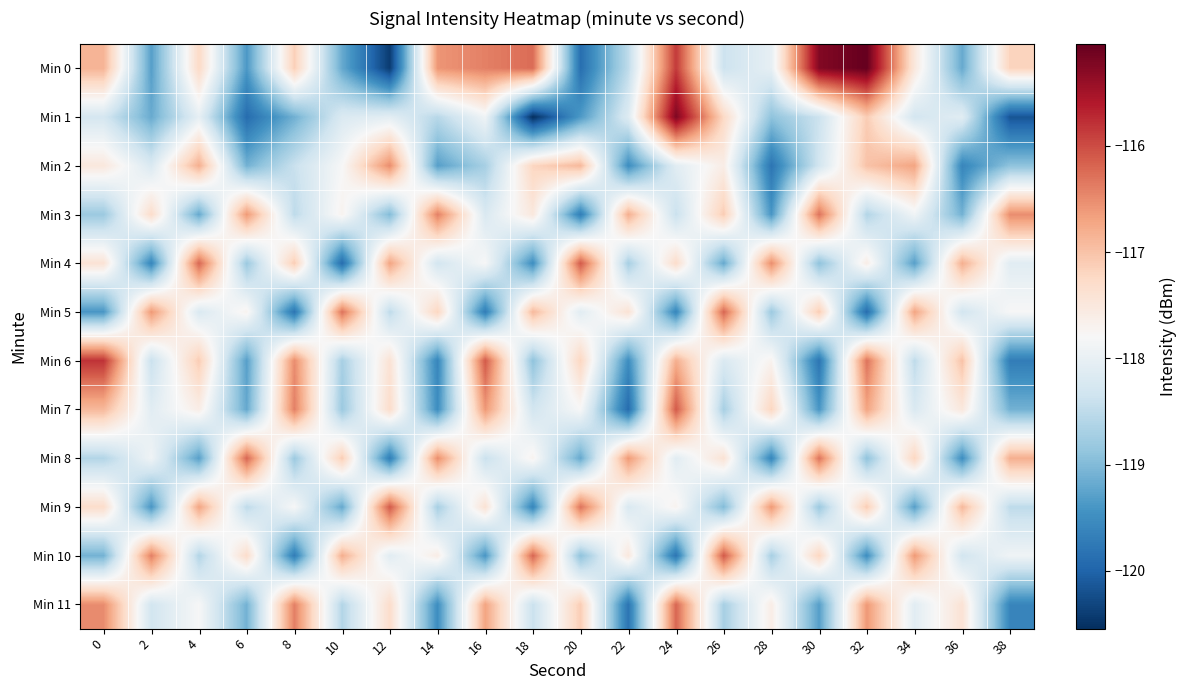

What is the total value across all series at 38?

-1420.2